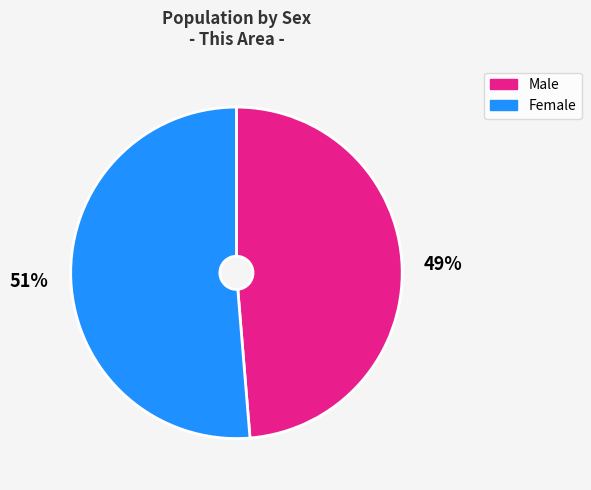

How many segments does this pie chart have?

2